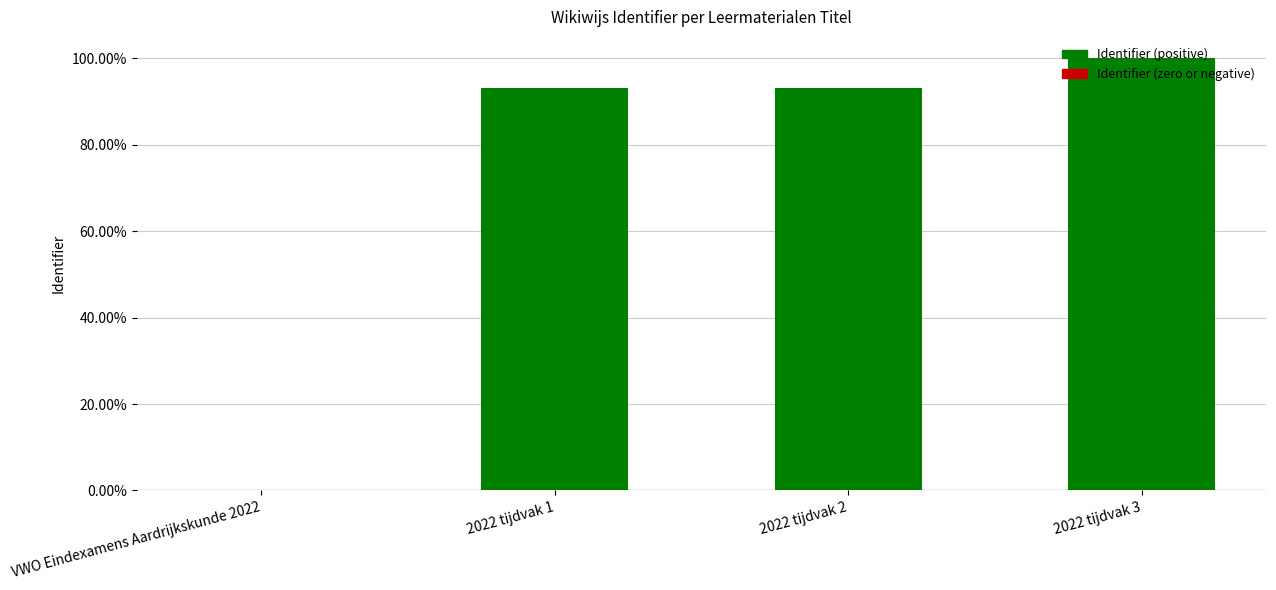

The value at 2022 tijdvak 3 is 1.0. True or false?

True